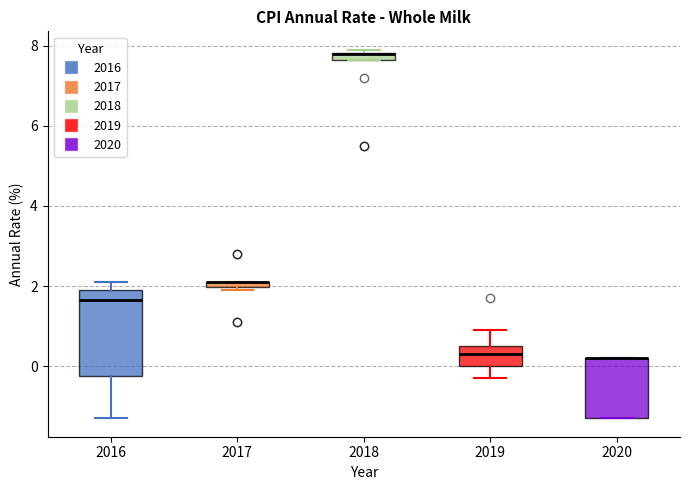

Comparing the boxes themselves (not the whiskers), which one is the tallest?

2016